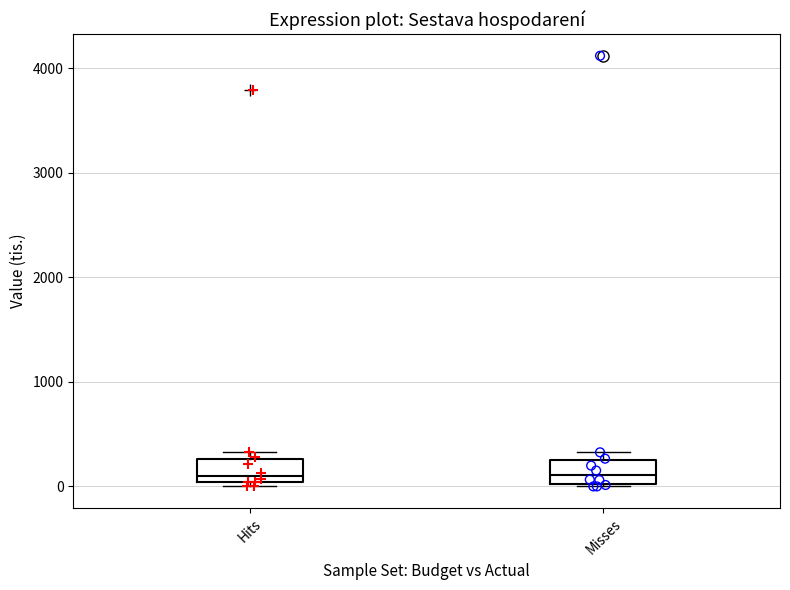

Where does the median line of the box for Misses sit on the y-axis? The values are not printed on the chart, so give them approximately, as read against the axis.

100